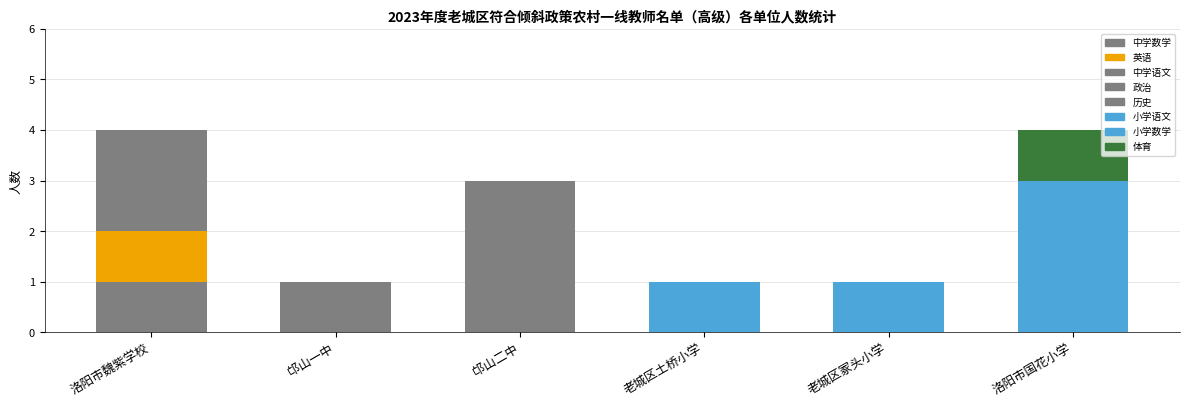

How many data points does each series have?

6